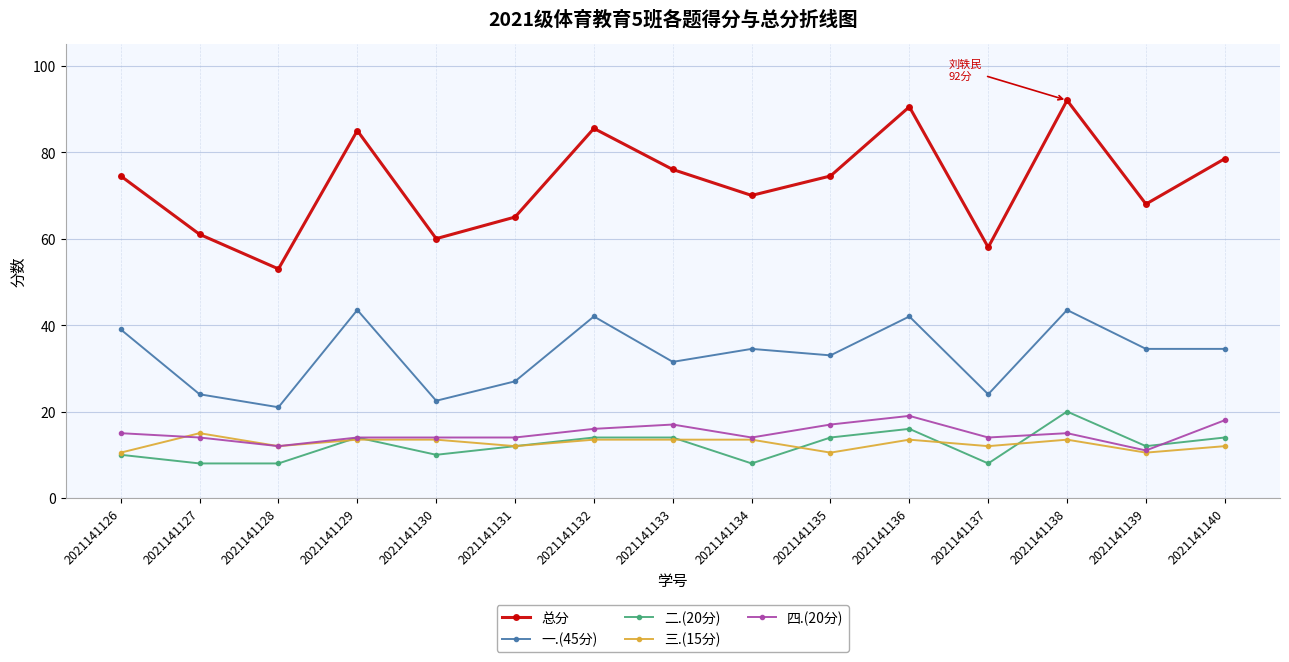

What are all the series names shown in the legend?

总分, 一.(45分), 二.(20分), 三.(15分), 四.(20分)